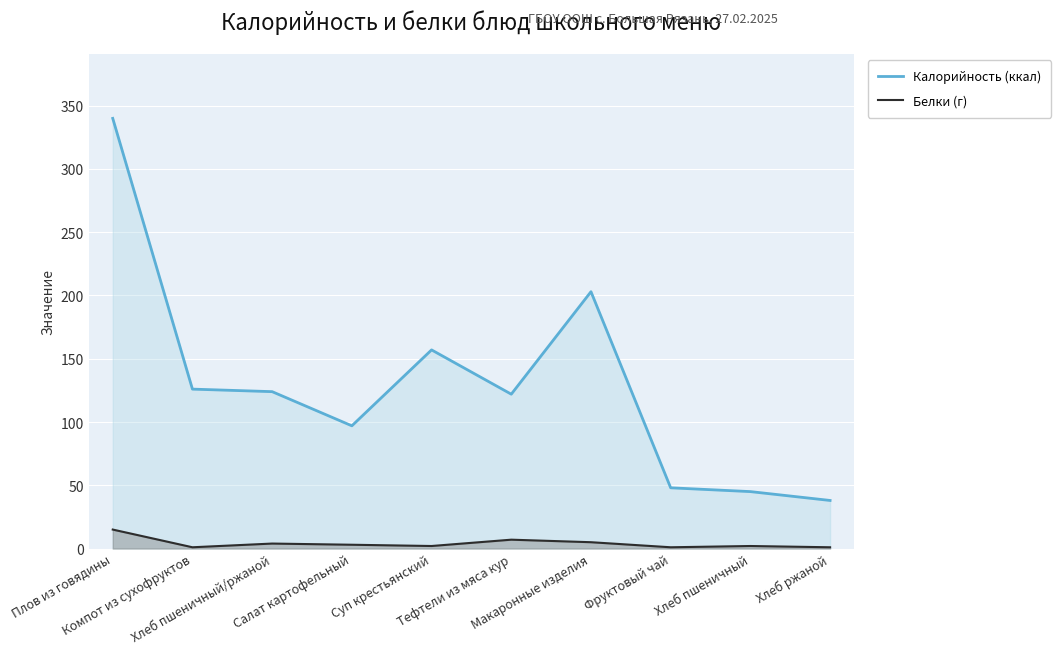

How many lines are shown in the chart?

2